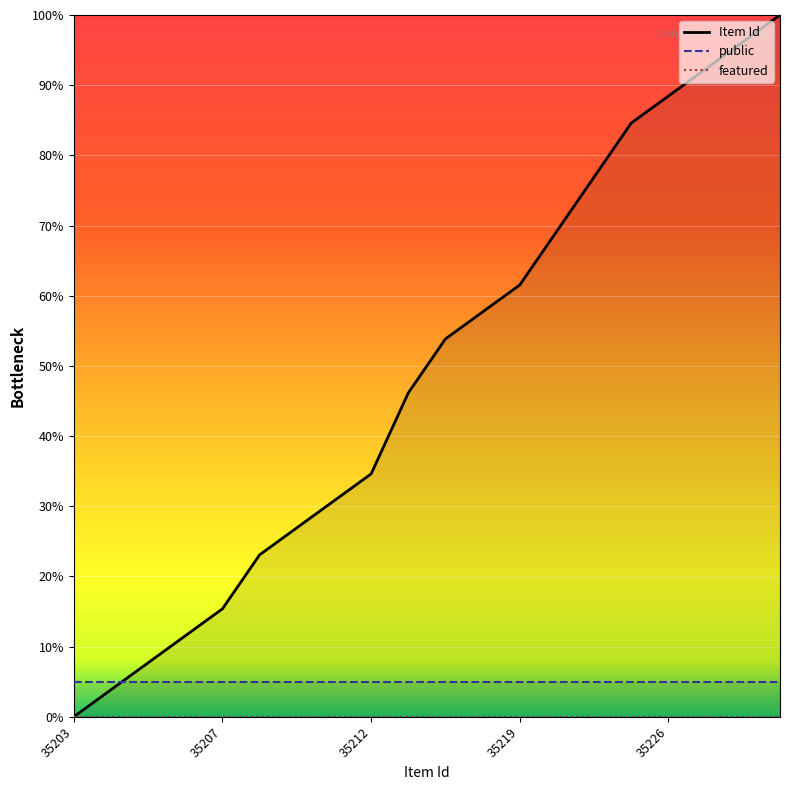

Between 35203 and 14, which series saw the biggest shift?

Item Id